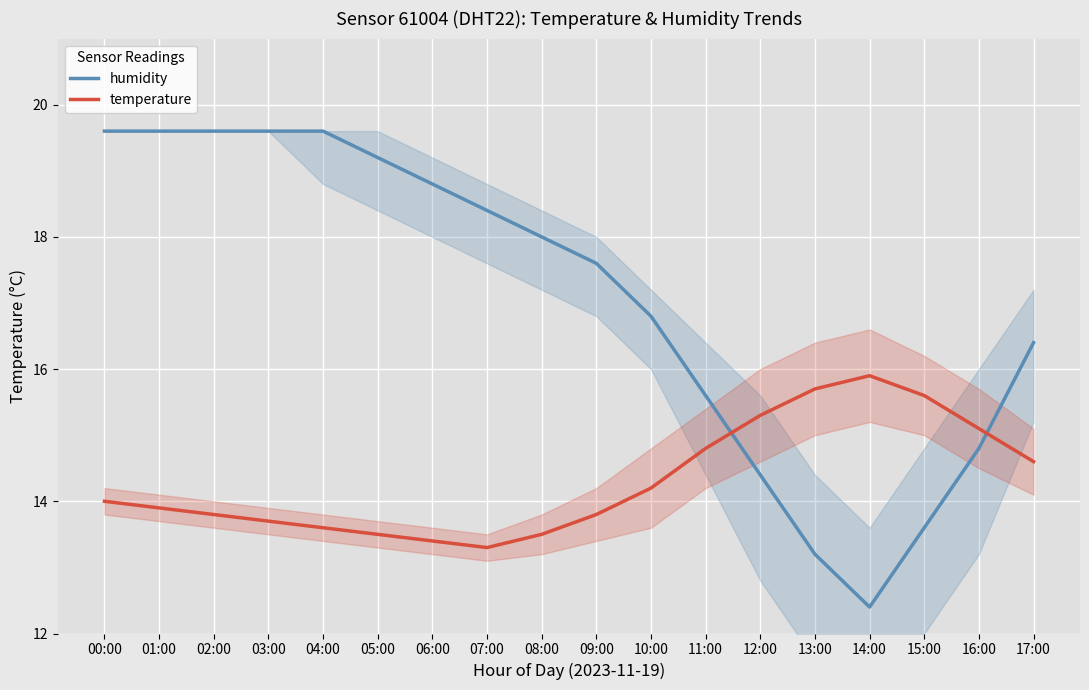

Which series has the widest spread of values?

humidity